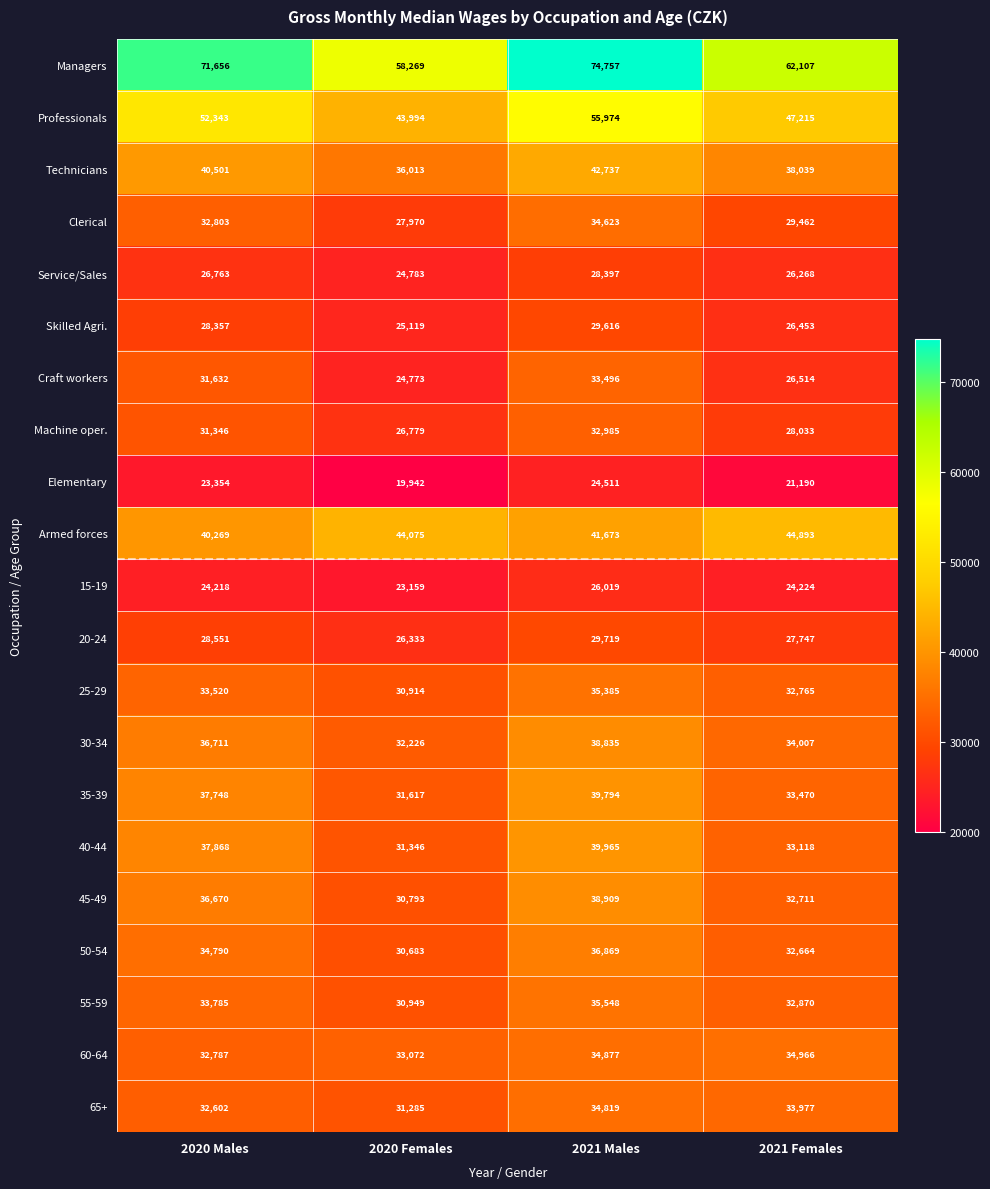

Which series has the largest total across all categories?

Managers